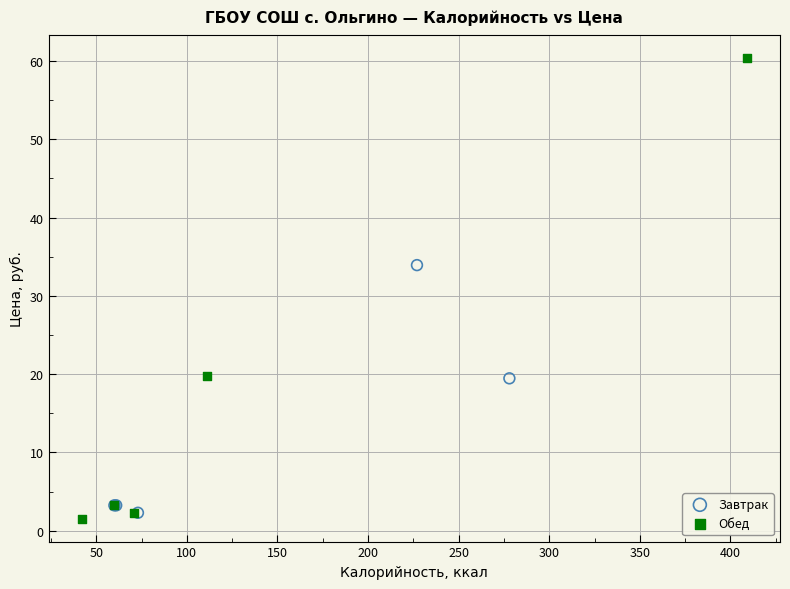

Which series reaches the minimum Y coordinate?

Обед